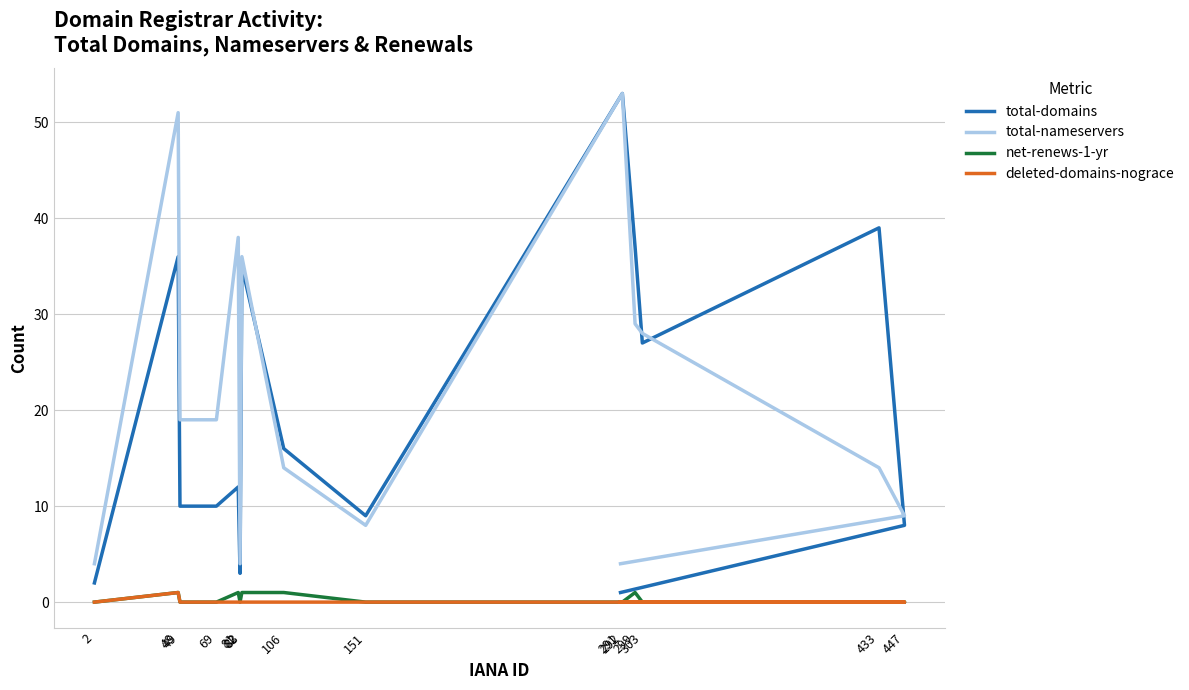

How many values in the total-domains series are below 12?

7